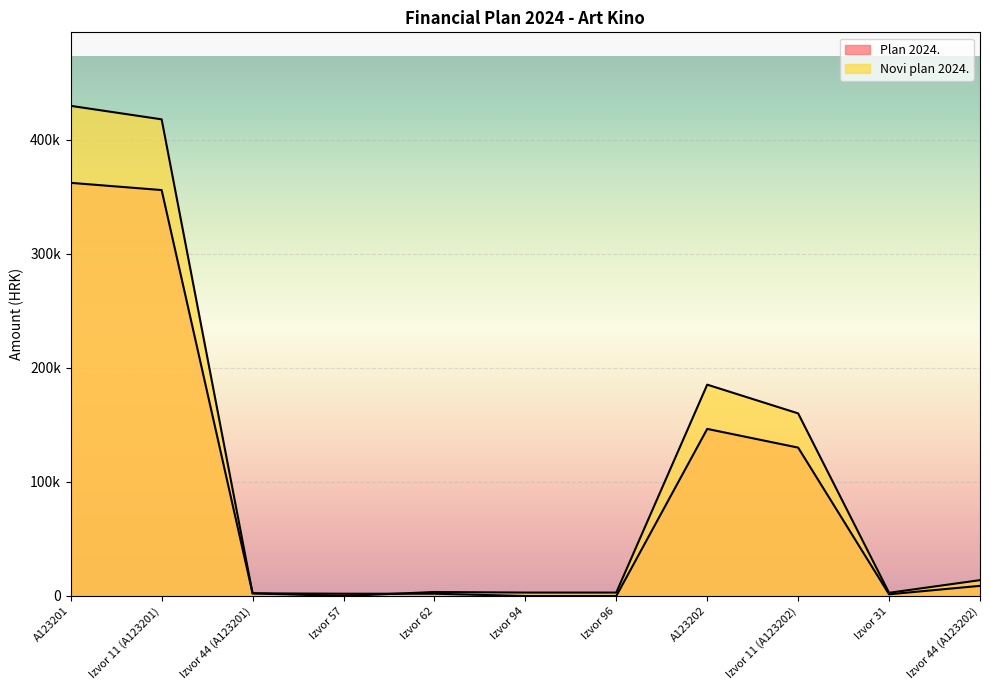

How many values in Novi plan 2024. are above zero?

10